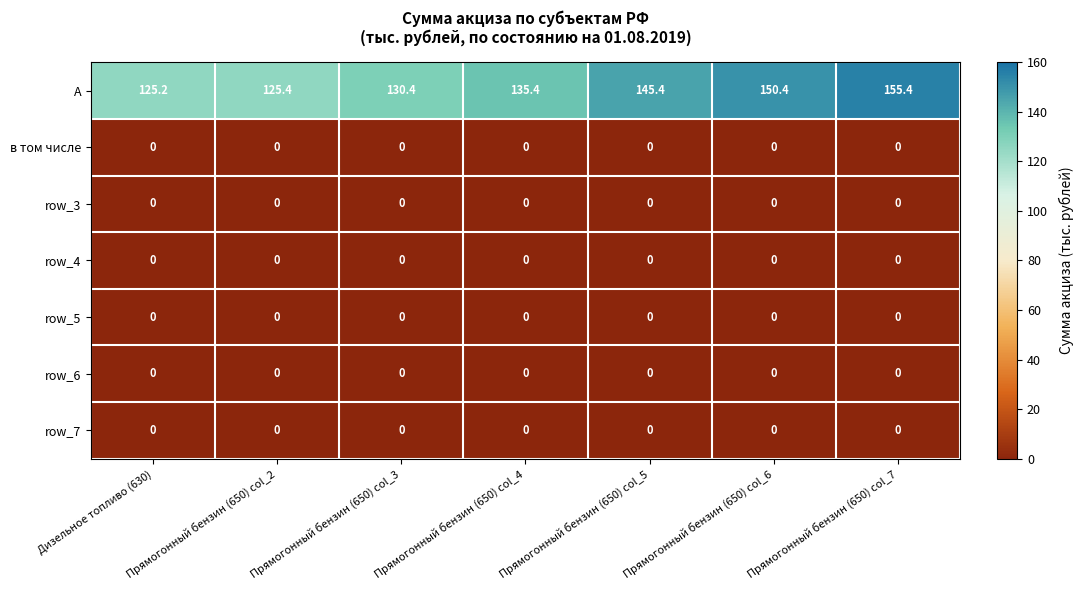

What is the spread (max minus min) of values at Прямогонный бензин (650) col_7?

155.4